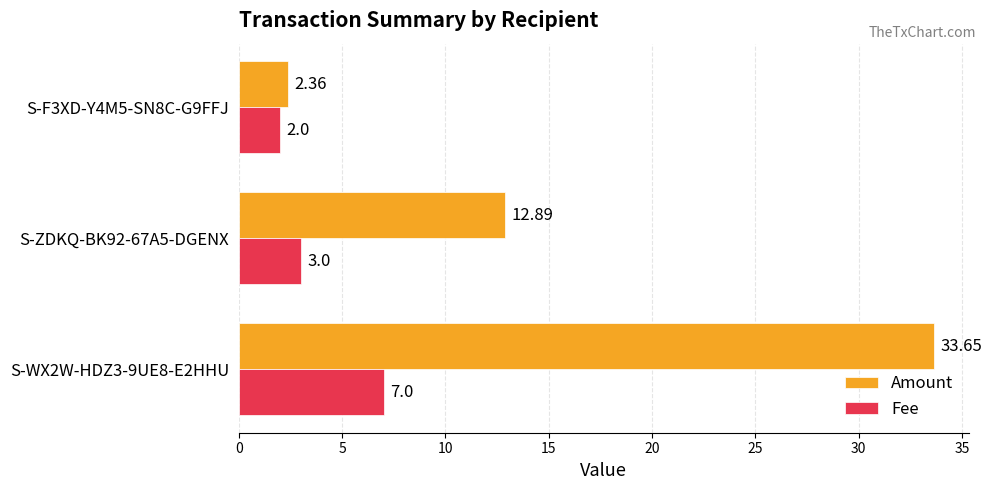

At how many categories does at least one series exceed 18?

1